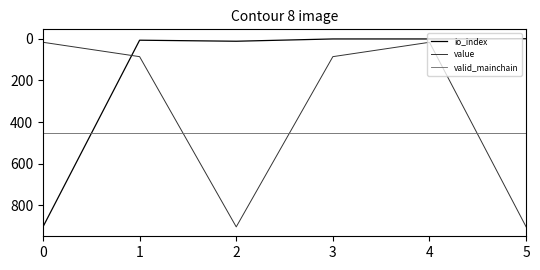

What is the difference between the second highest and minimum values in the io_index series?

12.0